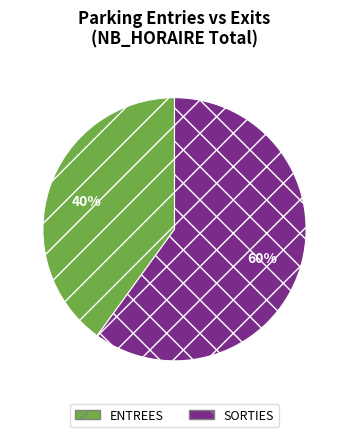

To the nearest percent, what is the difference between the SORTIES and ENTREES slice percentages?

20%